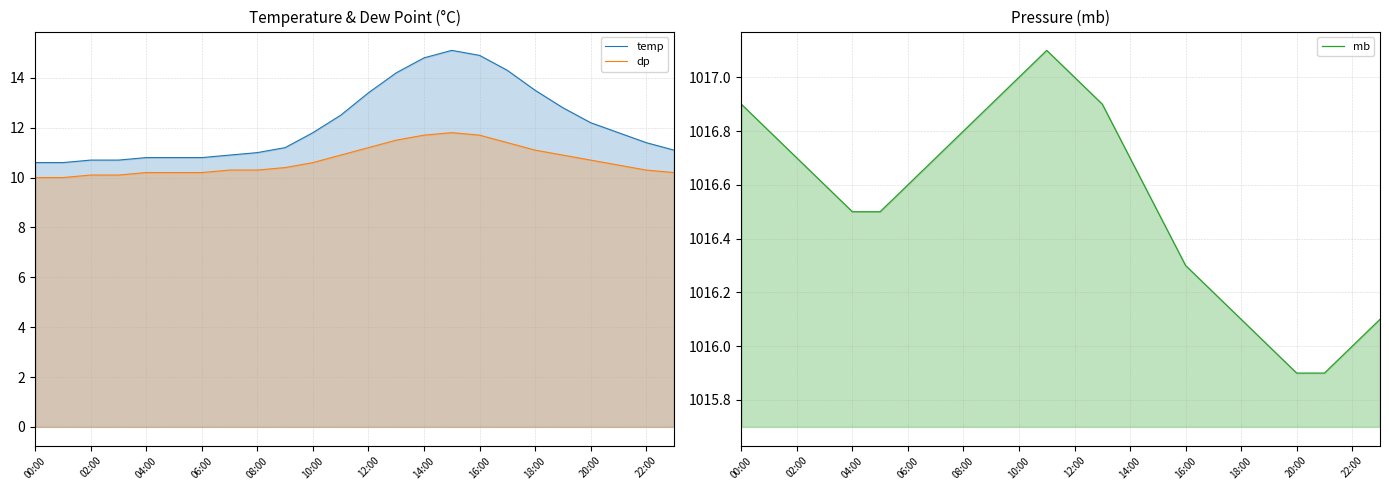

The temp series shows 5.5 at 22:00. True or false?

False